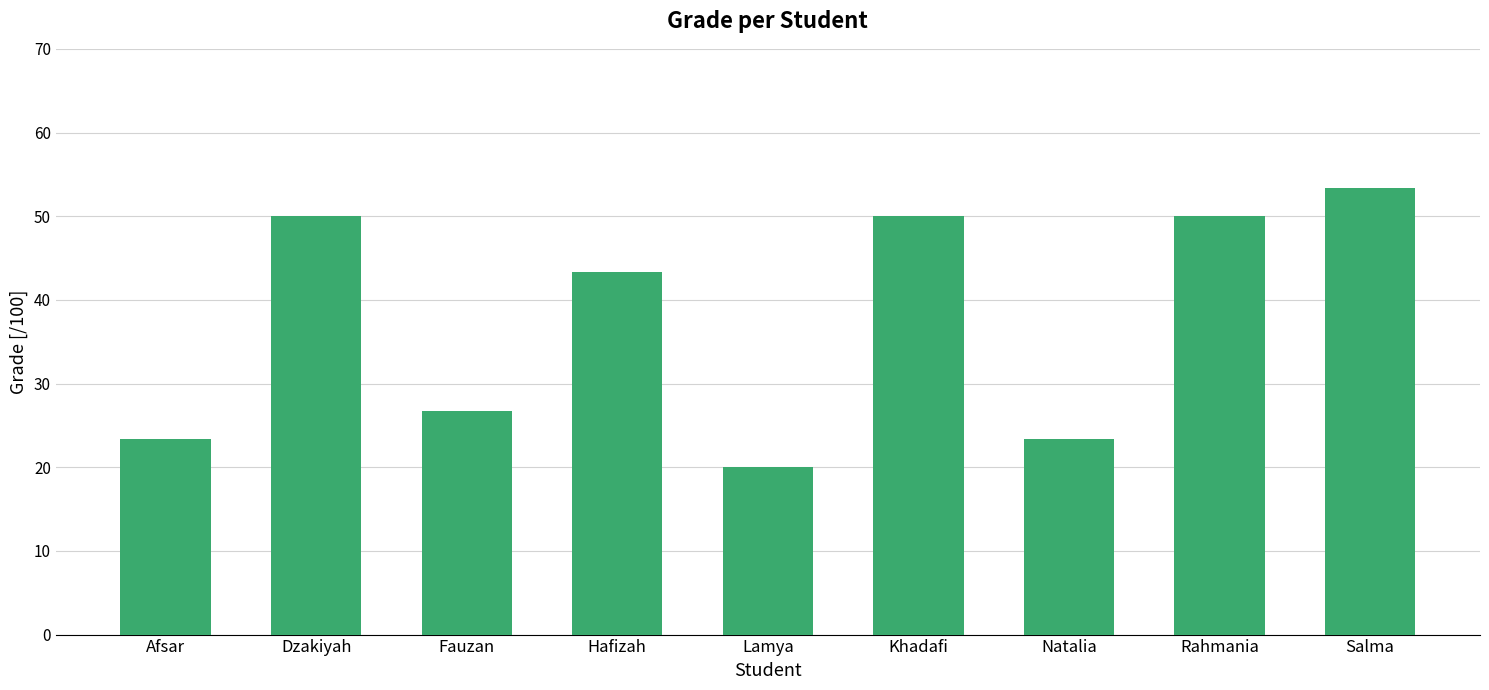

What is the ratio of the value at Natalia to the value at Fauzan?

0.9